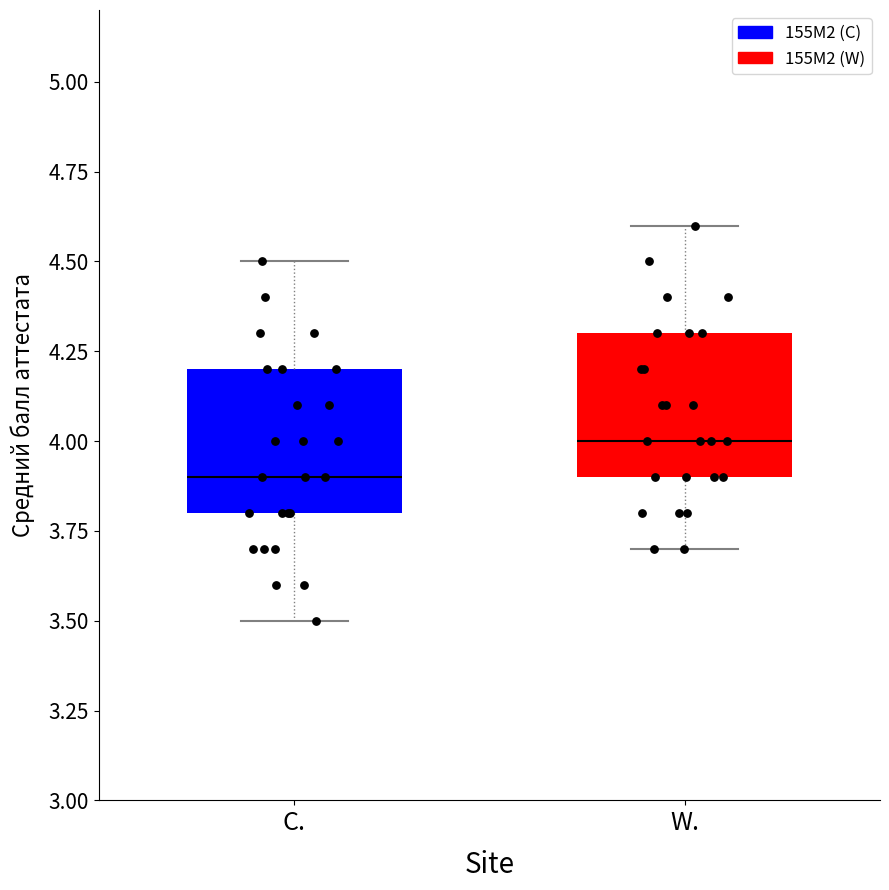

Reading left to right, transcribe this box plot: for each box, give where its median line is, the range the box spans, and where its two whiskers end, as read against the y-axis. The values are not printed on the chart, so give them approximately, as read against the axis.

C.: median 3.9, box 3.8 to 4.2, whiskers 3.5 to 4.5
W.: median 4.0, box 3.9 to 4.3, whiskers 3.7 to 4.6